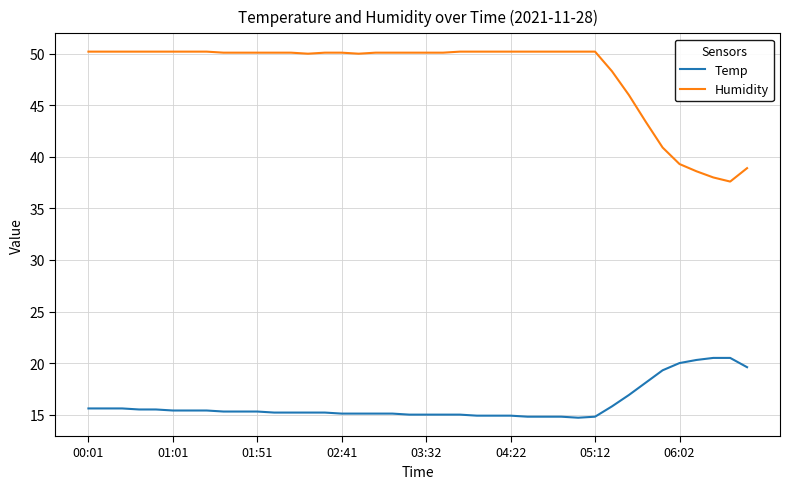

List the series in order of their overall mean, highest first.

Humidity, Temp